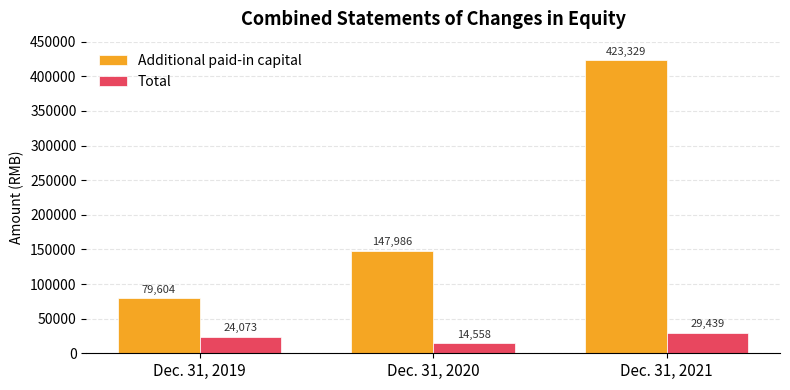

Reading right to left, extract all data points from this chart.

Additional paid-in capital: 423329	147986	79604
Total: 29439	14558	24073